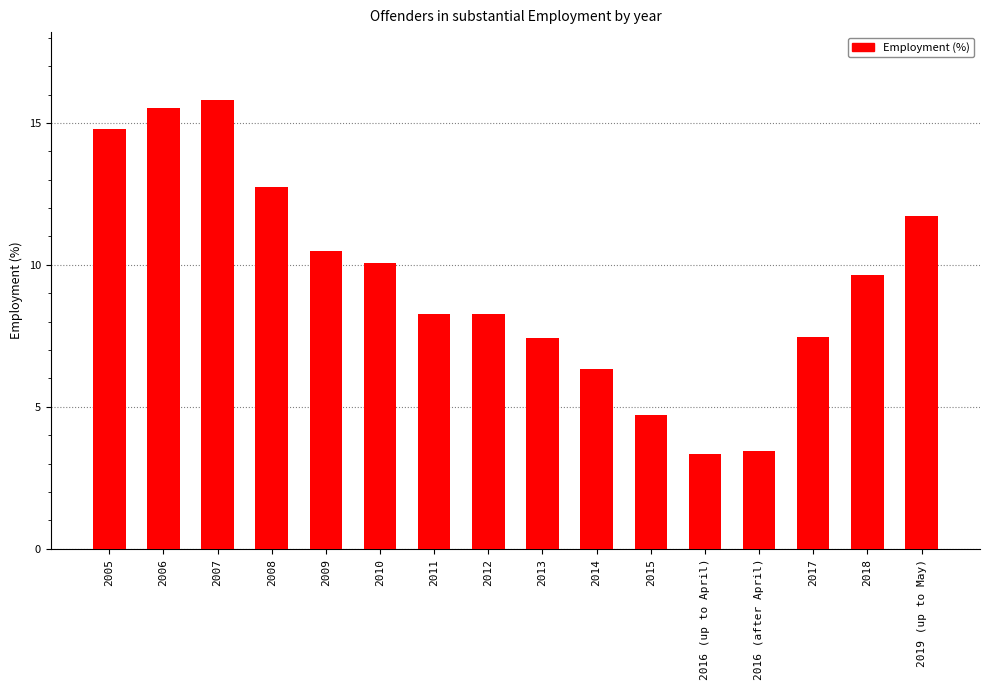

Does the chart contain any negative values?

No